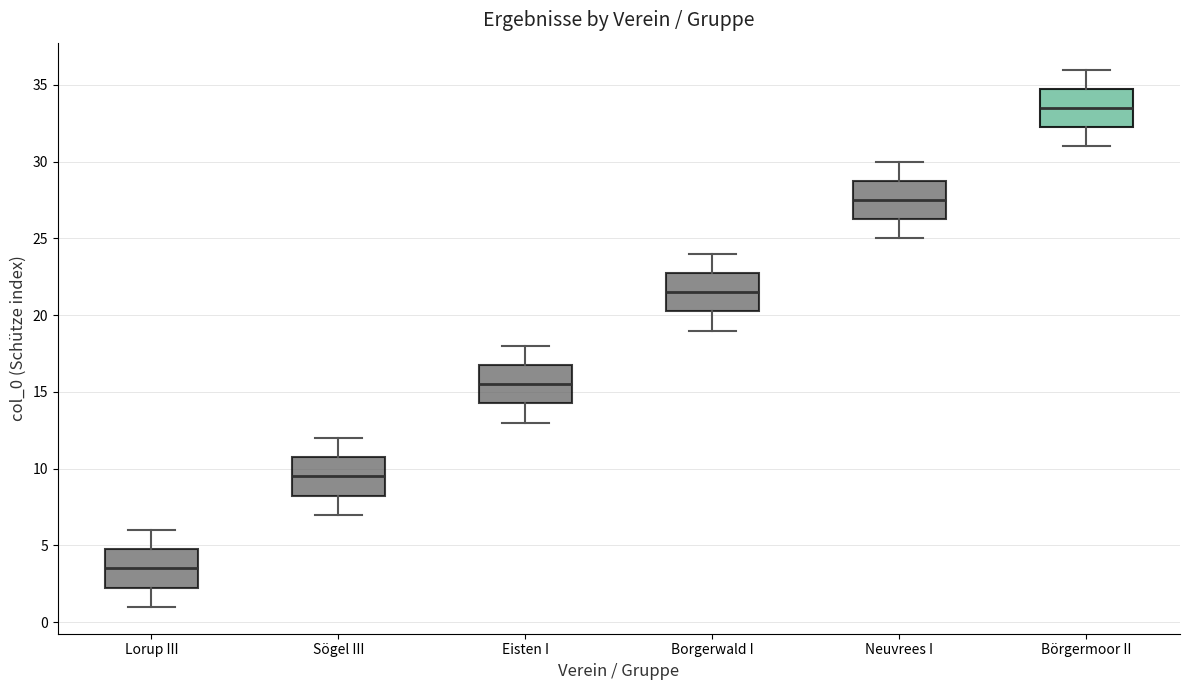

Reading left to right, read every box against the y-axis: the position of its median line, the range the box covers, and the ends of its whiskers. The values are not printed on the chart, so give them approximately, as read against the axis.

Lorup III: median 3.5, box 2.5 to 5.0, whiskers 1.0 to 6.0
Sögel III: median 9.5, box 8.5 to 11.0, whiskers 7.0 to 12.0
Eisten I: median 15.5, box 14.5 to 17.0, whiskers 13.0 to 18.0
Borgerwald I: median 21.5, box 20.5 to 23.0, whiskers 19.0 to 24.0
Neuvrees I: median 27.5, box 26.5 to 29.0, whiskers 25.0 to 30.0
Börgermoor II: median 33.5, box 32.5 to 35.0, whiskers 31.0 to 36.0